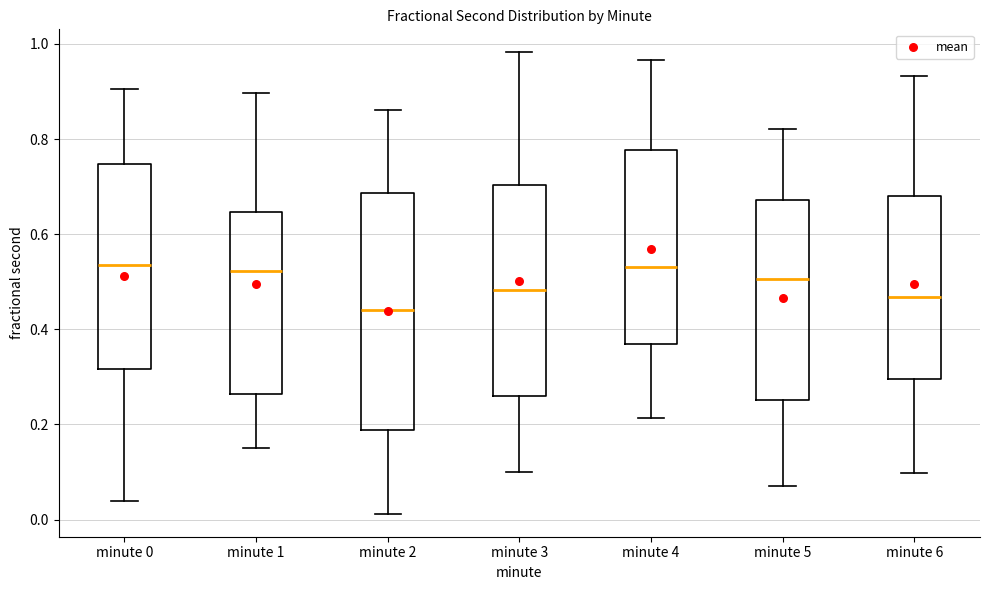

Where is the lower edge of the box for minute 0 on the y-axis? The values are not printed on the chart, so give them approximately, as read against the axis.

0.32